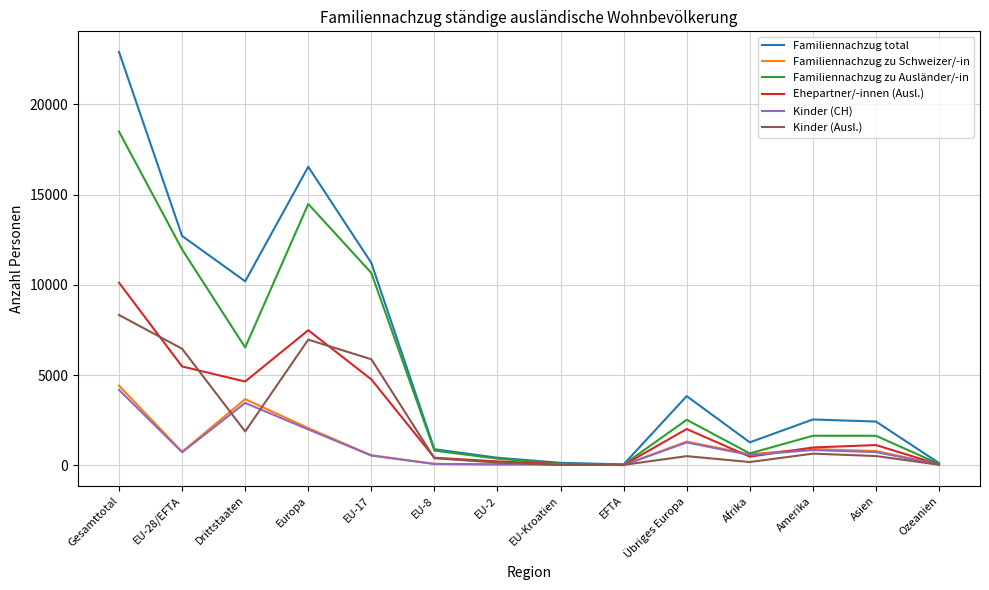

True or false: Kinder (Ausl.) has a value of 10342 at EU-17.

False